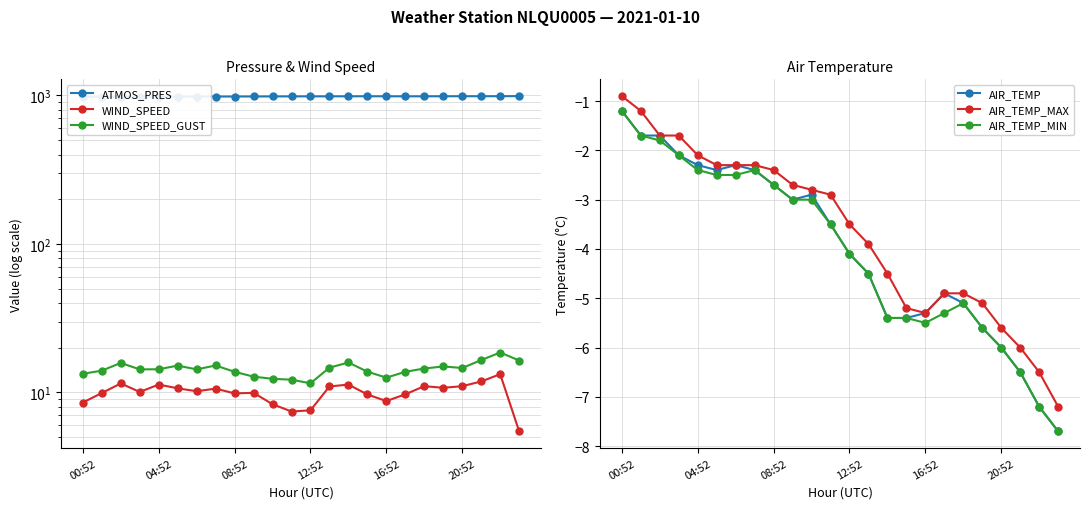

At which label does AIR_TEMP_MAX first exceed -2?

00:52